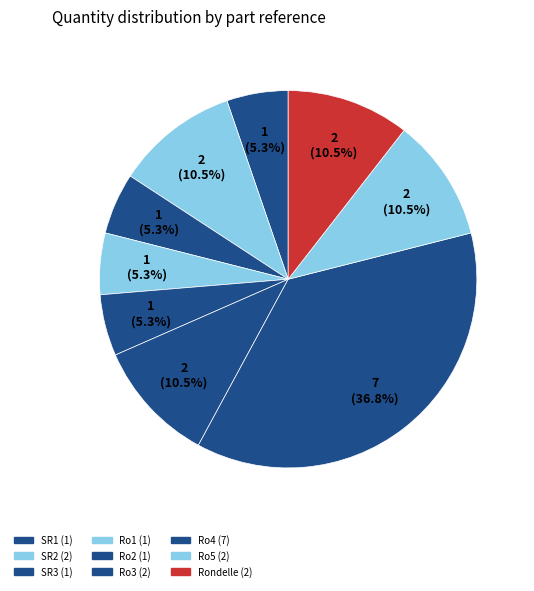

Is it true that Ro2 is 5% of the pie?

True